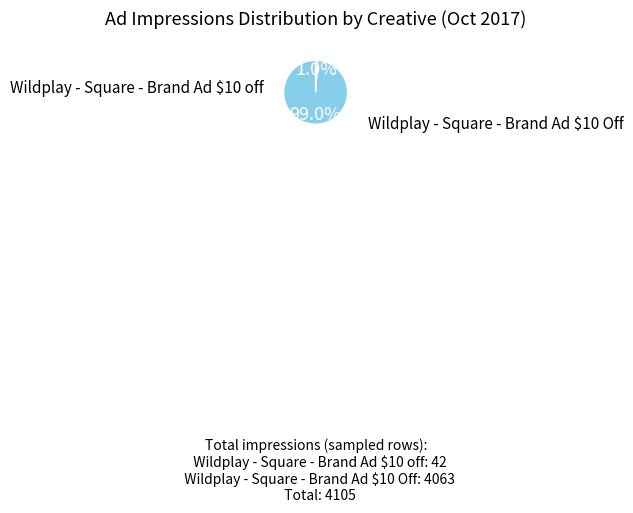

Is there a majority slice in this chart?

Yes